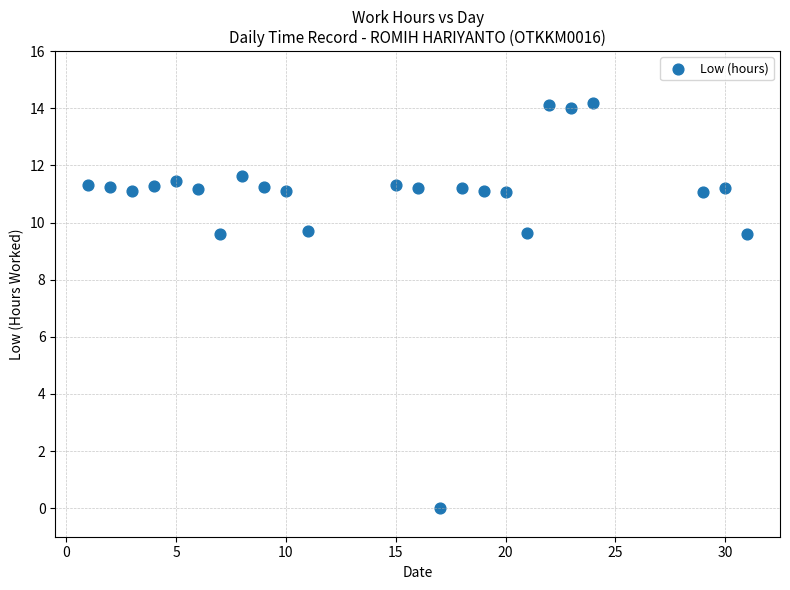

What is the range of Y values (max minus min)?

14.2